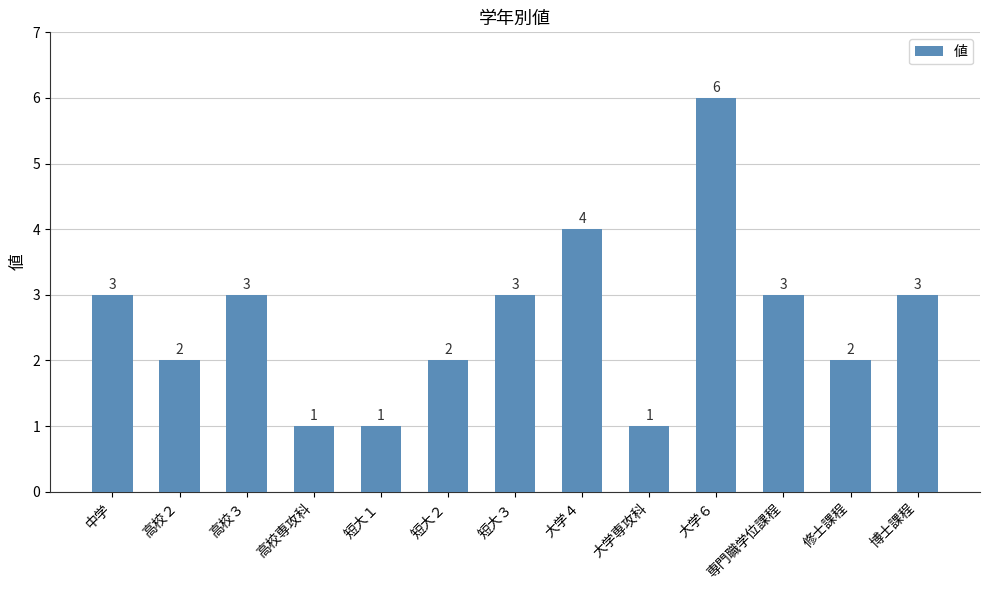

What is the sum of the values at 短大３ and 専門職学位課程?

6